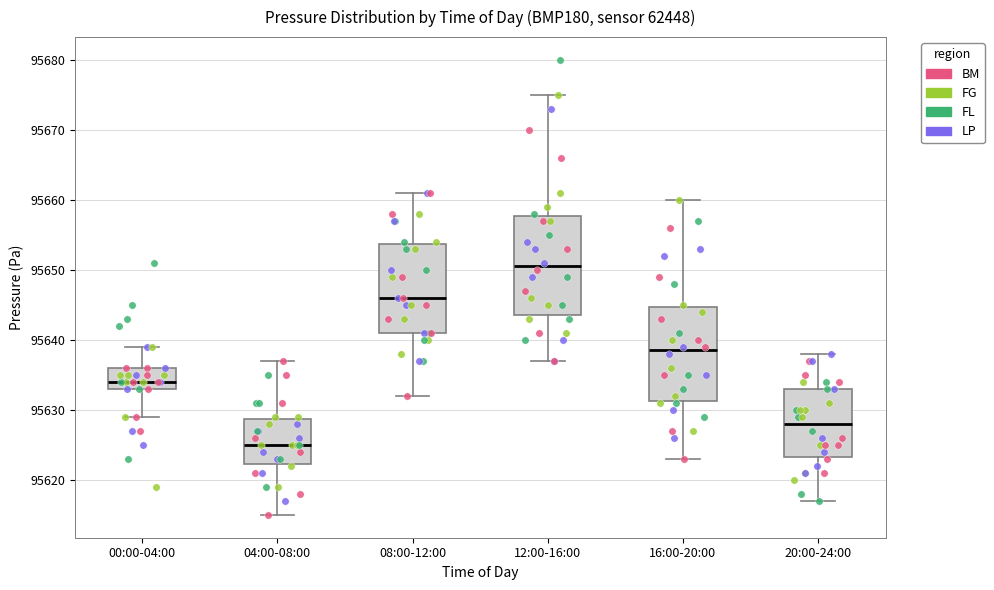

Which box's median line is the highest?

12:00-16:00